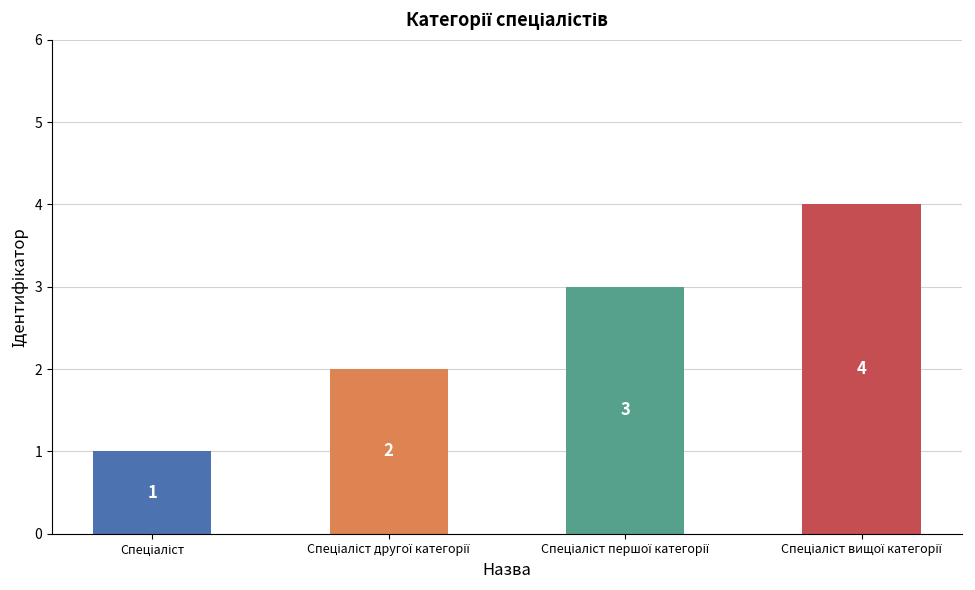

What is the sum of all values?

10